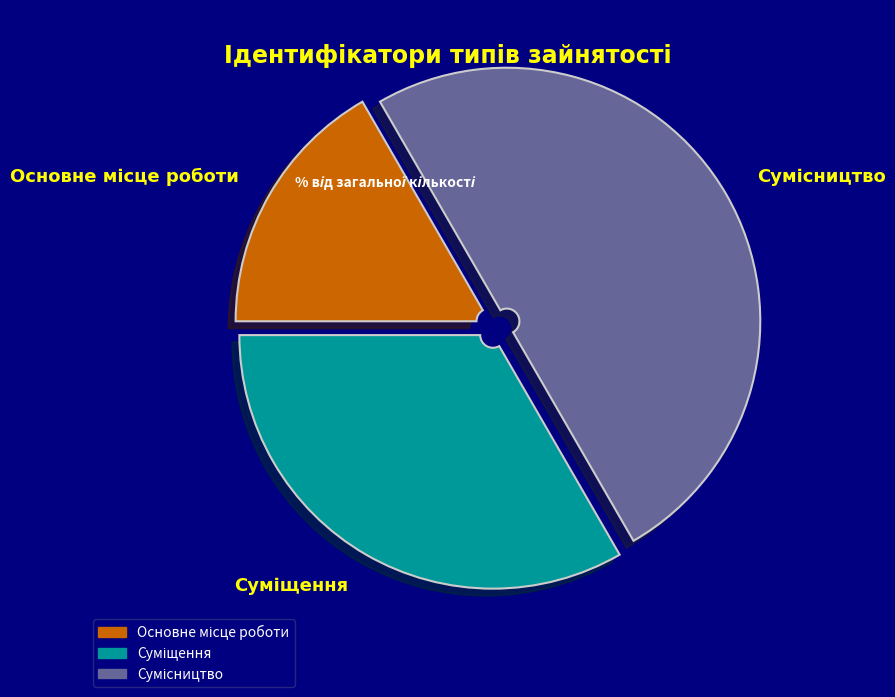

Combined, what portion of the pie is Основне місце роботи and Сумісництво?

66.7%